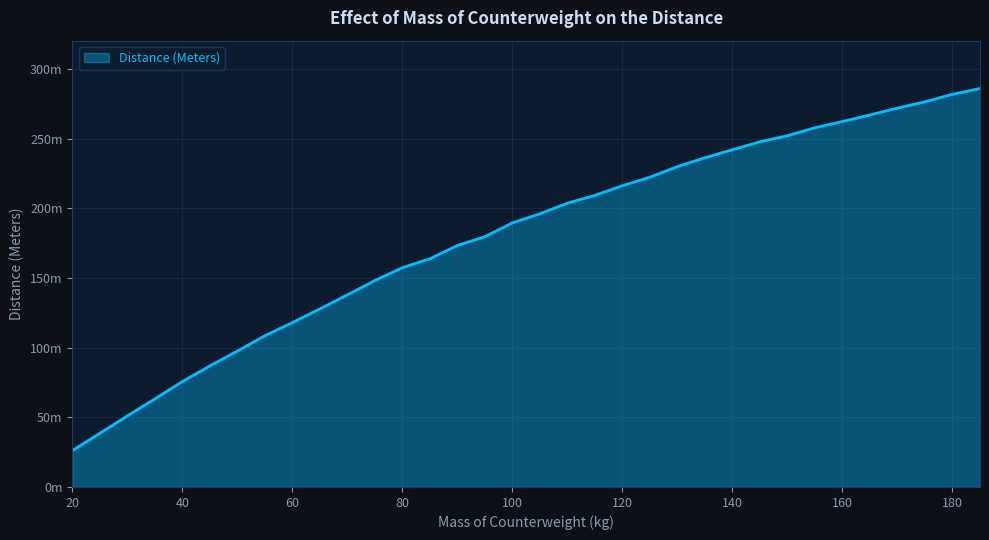

What is the value of the 1st point from the left?

26.1